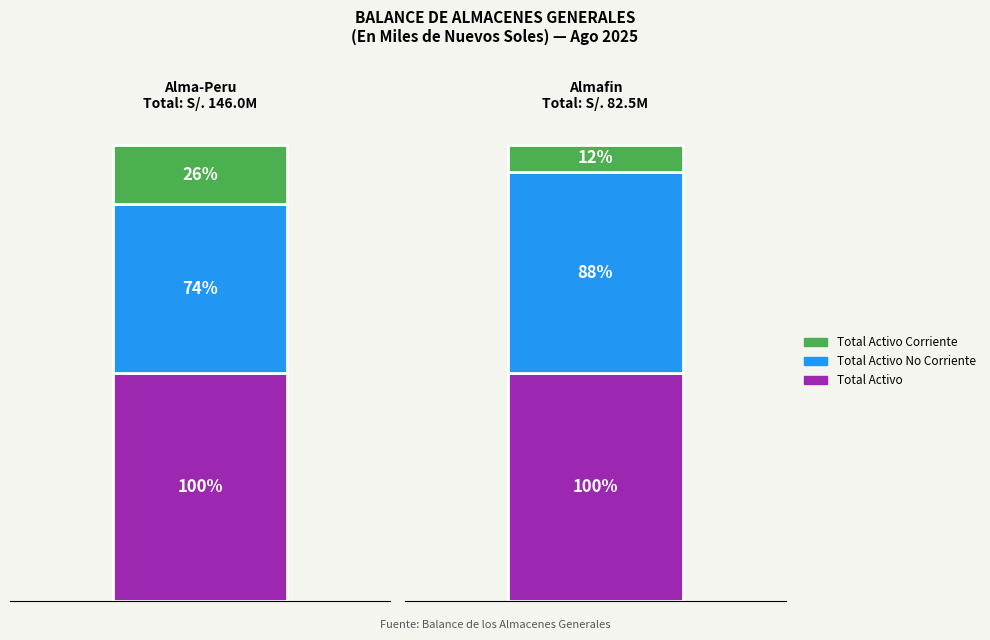

What is the label of the 3rd bar from the right?

Total Activo Corriente